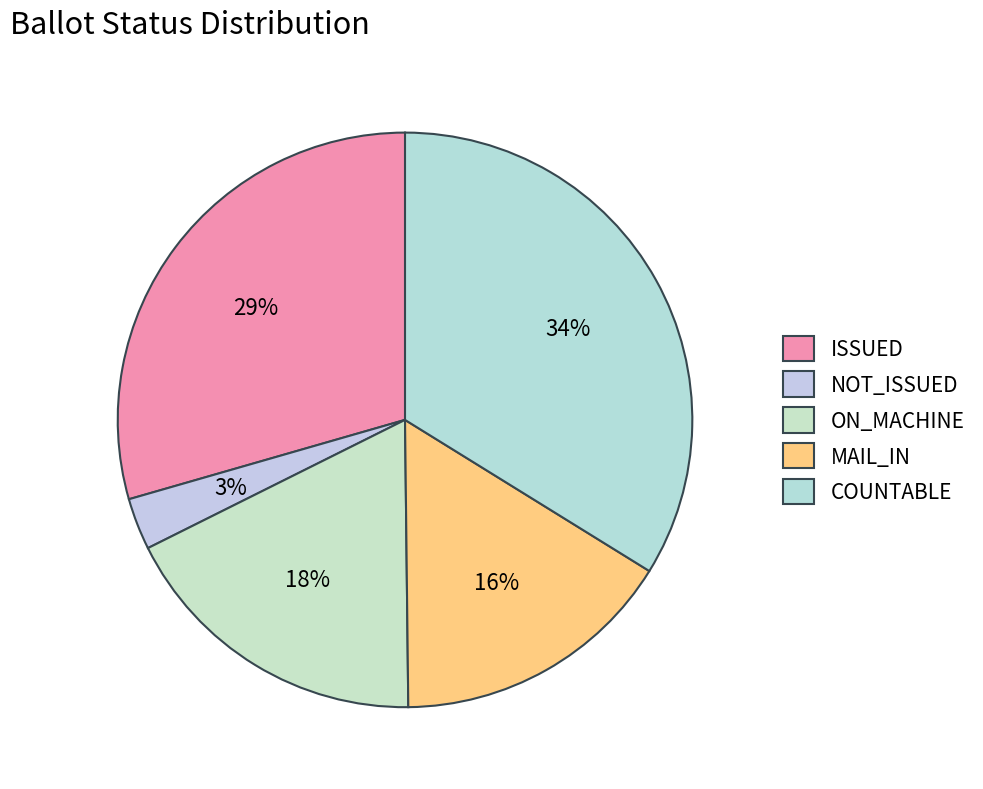

Rank the categories by value from lowest to highest.

NOT_ISSUED, MAIL_IN, ON_MACHINE, ISSUED, COUNTABLE